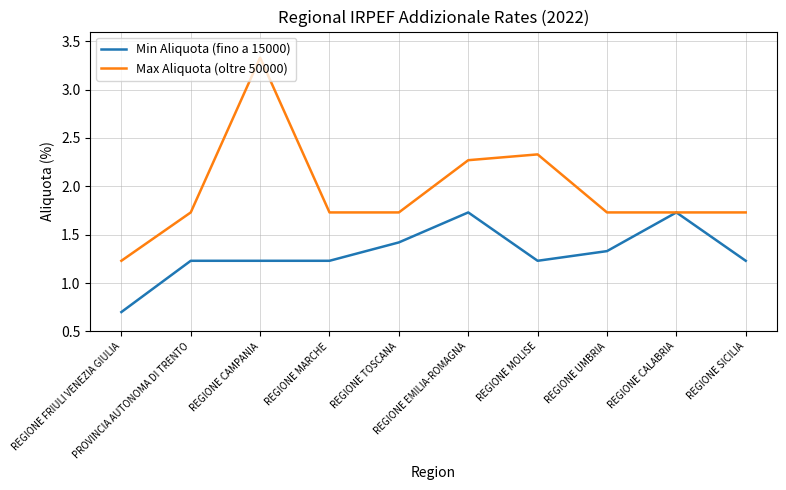

What is the minimum value shown in the chart?

0.7